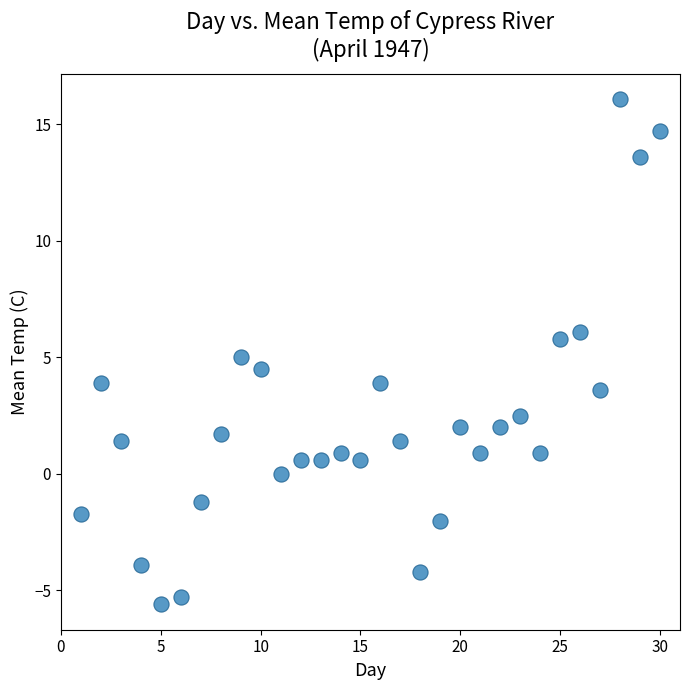

What is the range of Y values (max minus min)?

21.7